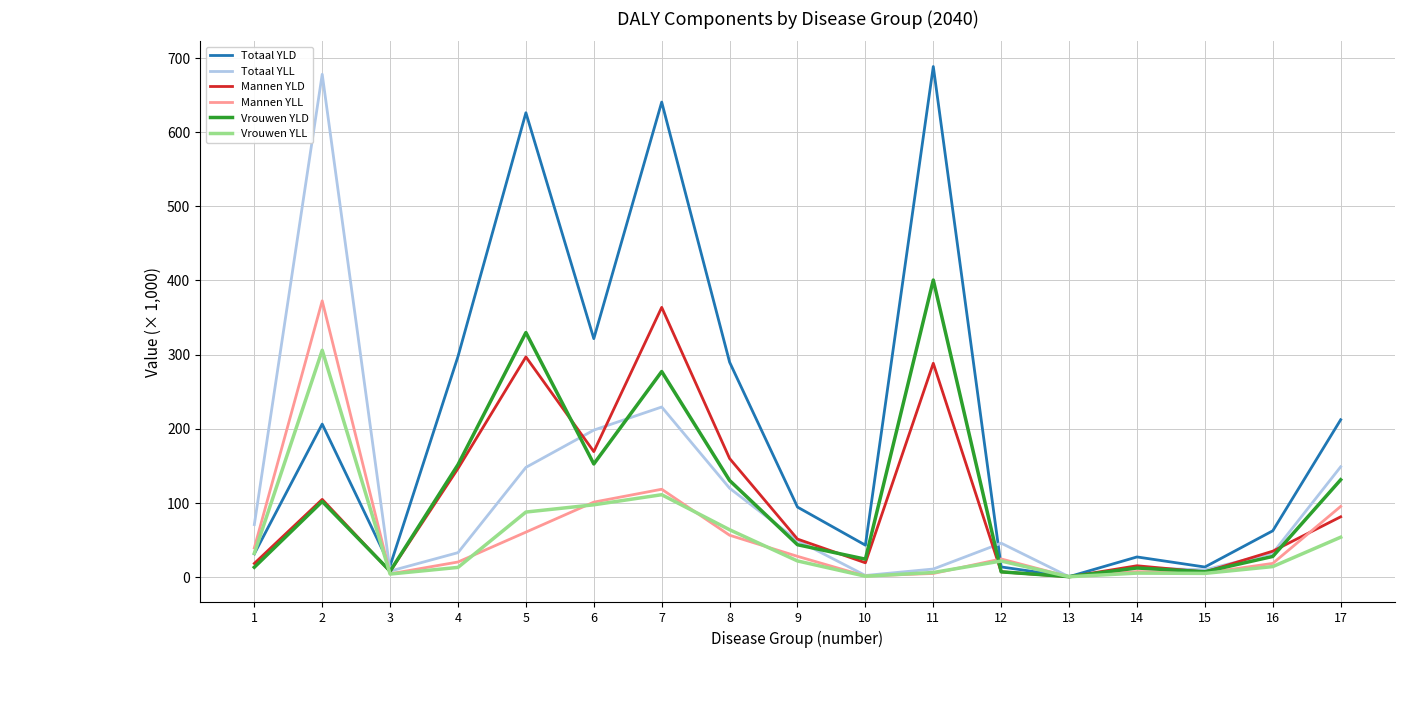

Does the chart have visible grid lines?

Yes